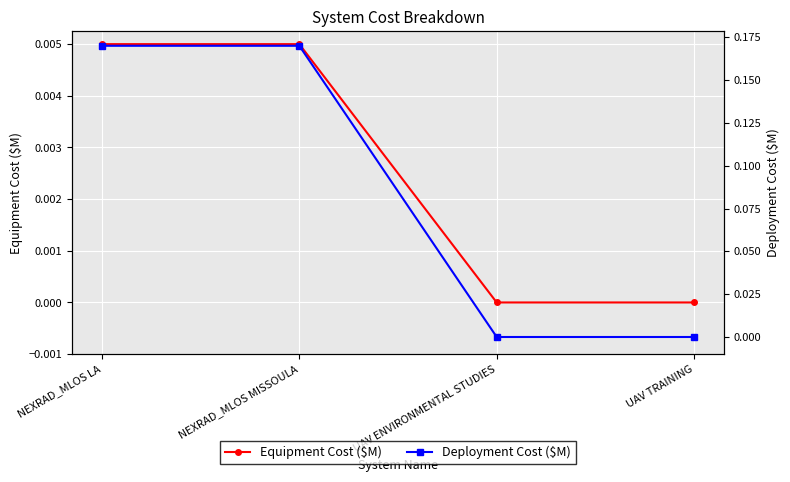

Which series changed the most between NEXRAD_MLOS MISSOULA and UAV ENVIRONMENTAL STUDIES?

Deployment Cost ($M)